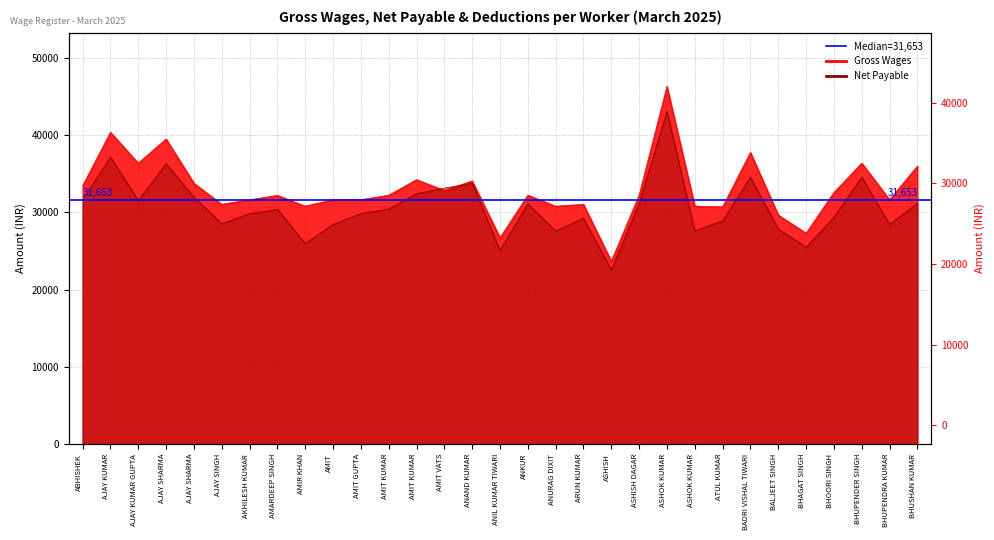

Which series has the largest range (max minus min)?

Gross Wages